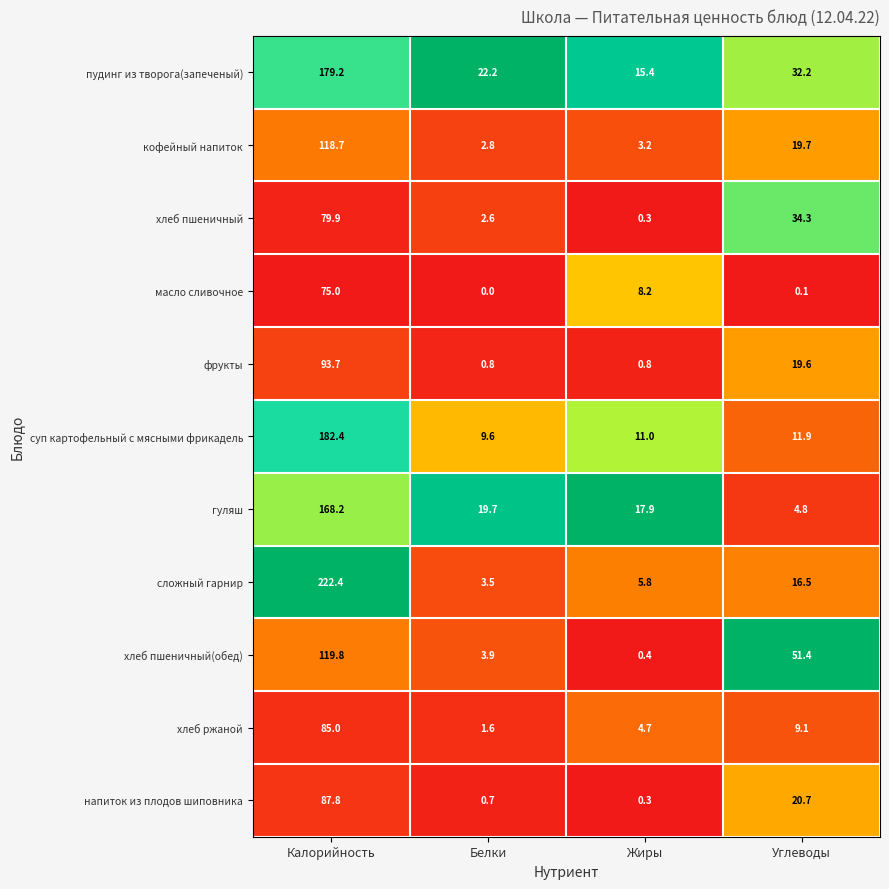

List the series in order of their peak value, lowest first.

масло сливочное, хлеб пшеничный, хлеб ржаной, напиток из плодов шиповника, фрукты, кофейный напиток, хлеб пшеничный(обед), гуляш, пудинг из творога(запеченый), суп картофельный с мясными фрикадель, сложный гарнир